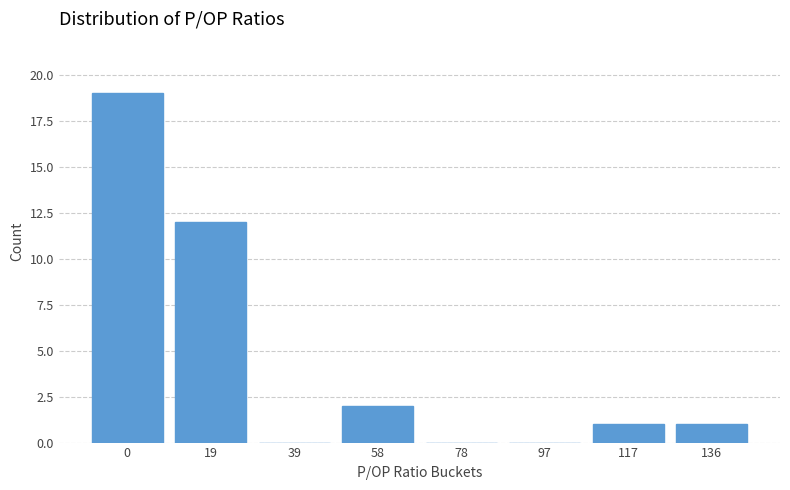

Reading right to left, transcribe all the data shown in this chart.

136=1	117=1	97=0	78=0	58=2	39=0	19=12	0=19